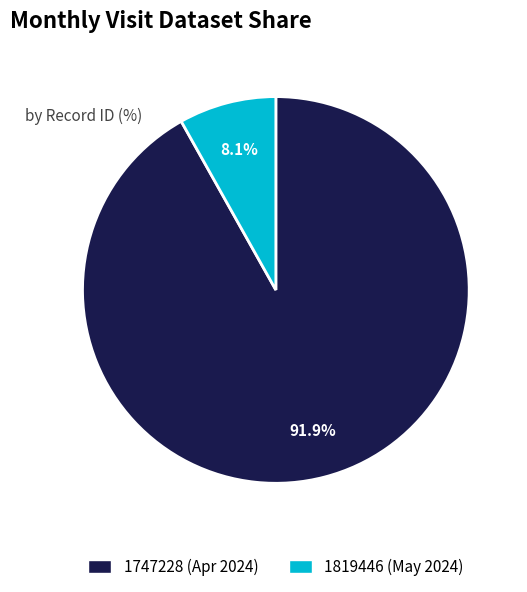

Rank the categories by value from lowest to highest.

1819446, 1747228